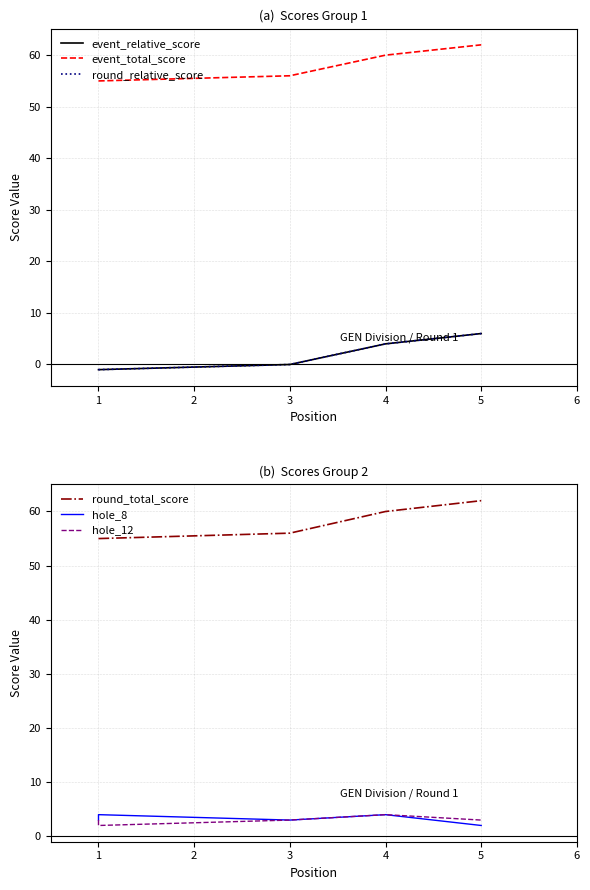

True or false: round_relative_score and hole_12 intersect in this chart.

False